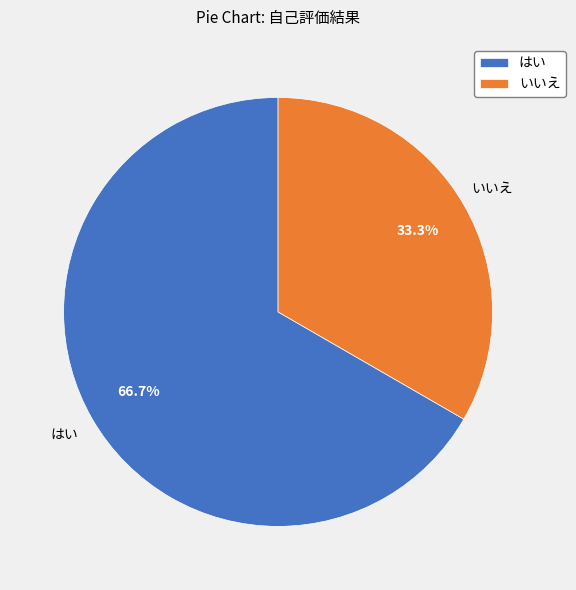

Count the number of slices in the pie.

2